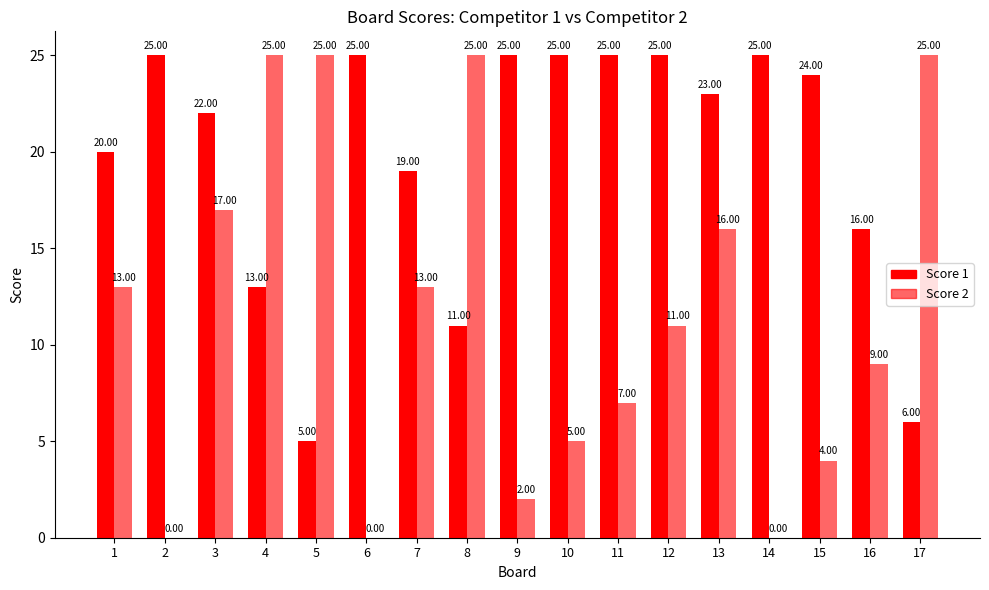

How many categories are shown in the chart?

17